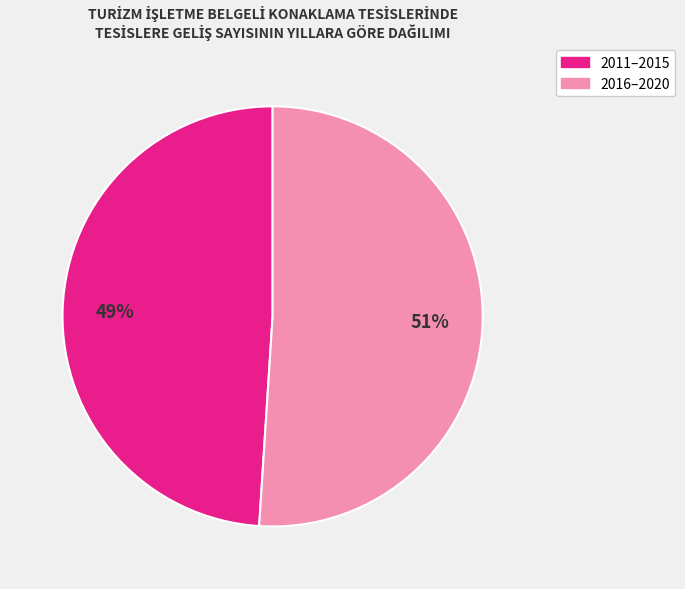

Is there a majority slice in this chart?

Yes